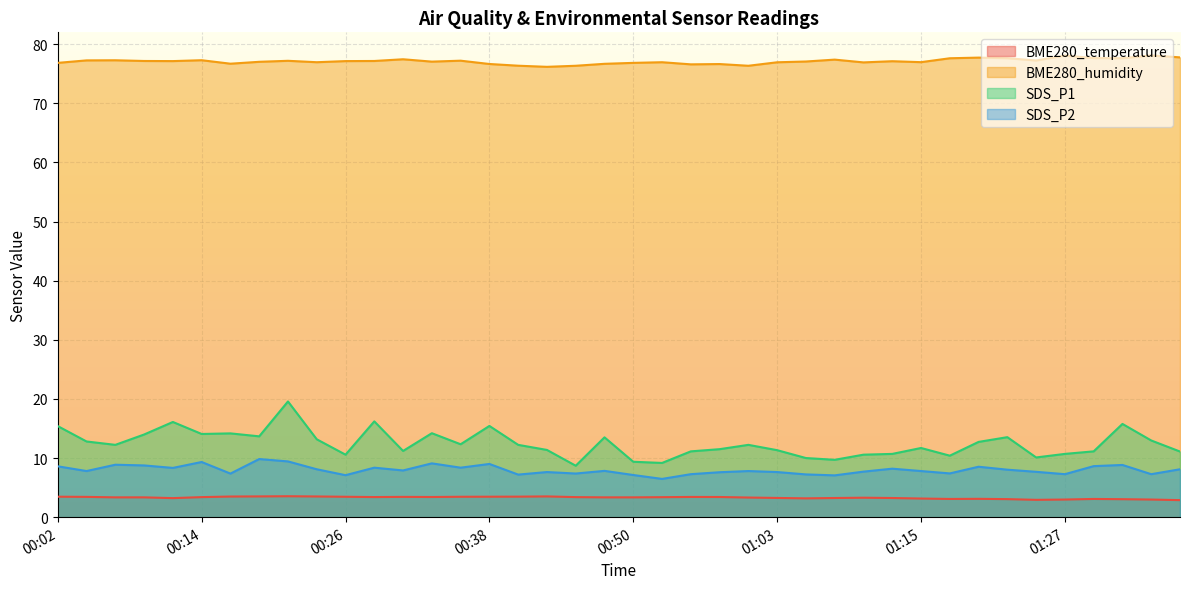

What are all the series names shown in the legend?

BME280_temperature, BME280_humidity, SDS_P1, SDS_P2